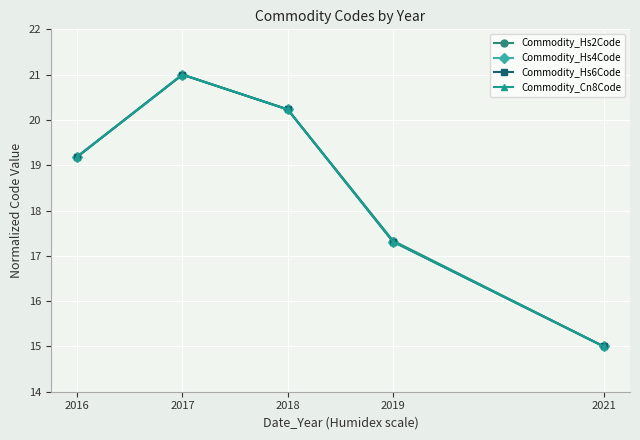

Count the number of data series in this chart.

4